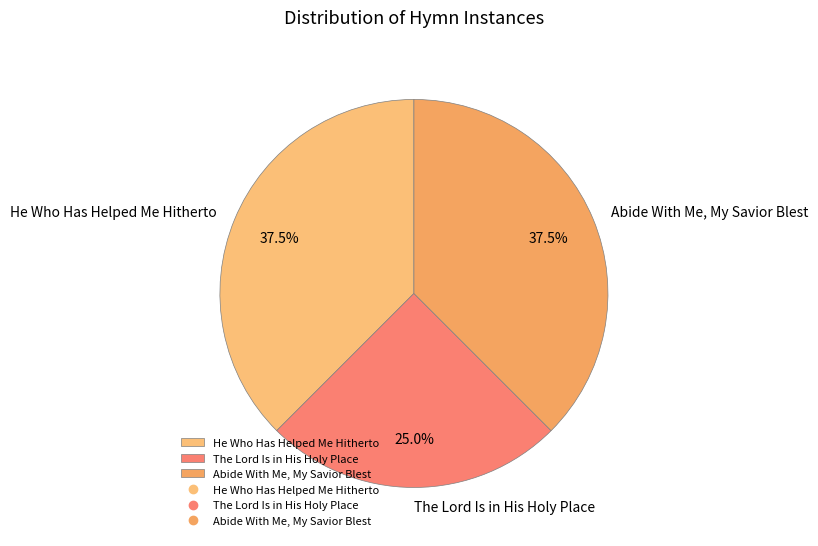

Between He Who Has Helped Me Hitherto and The Lord Is in His Holy Place, which is larger?

He Who Has Helped Me Hitherto